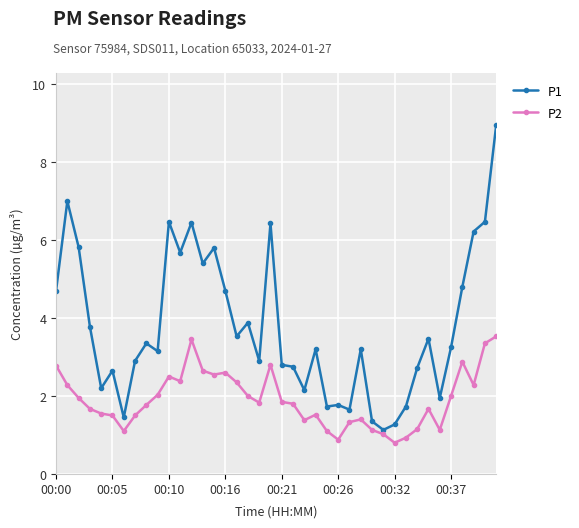

What is the sum of all P1 values?

150.8